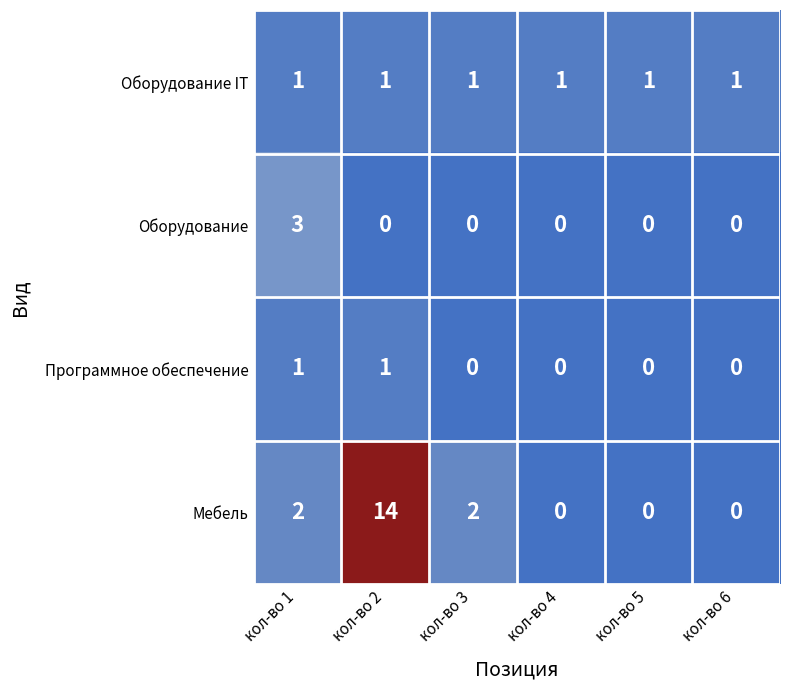

At which category is the sum across all series the highest?

кол-во 2